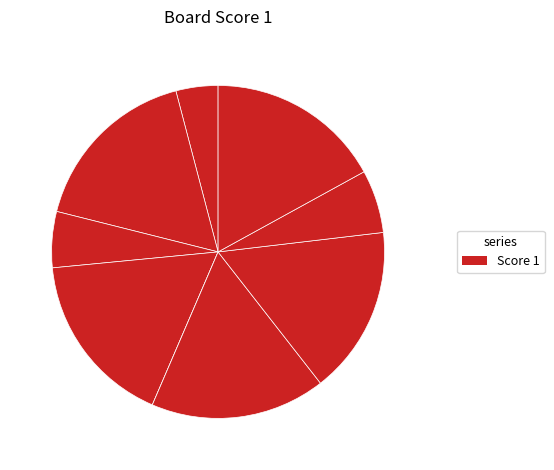

How many segments does this pie chart have?

9